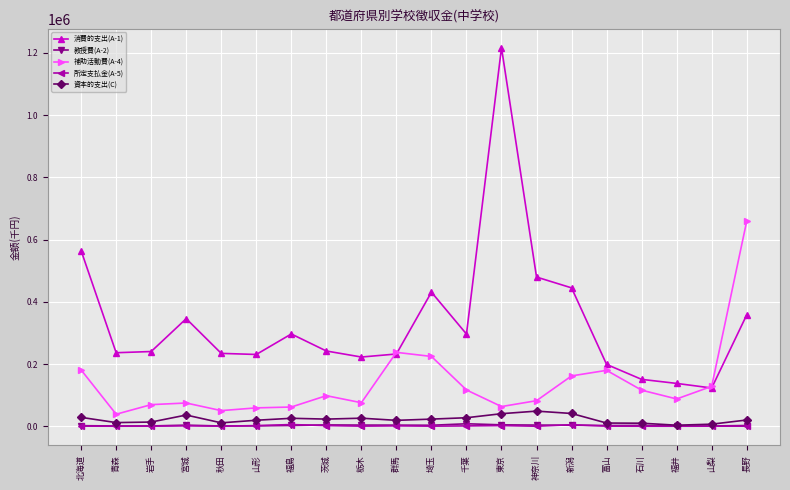

How many data points does each series have?

20